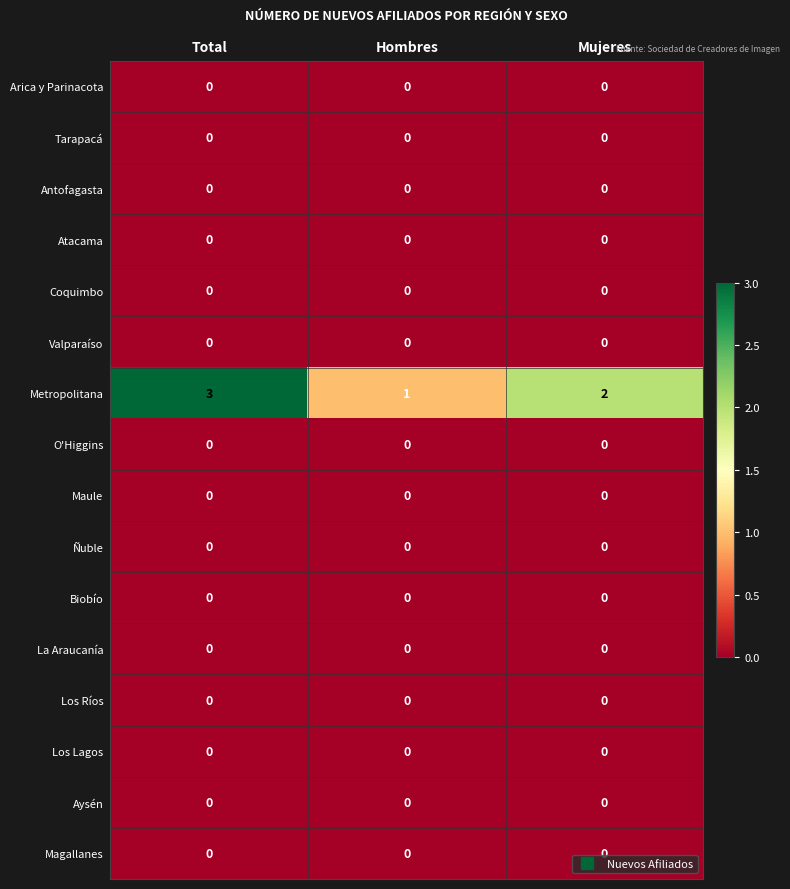

Between Total and Hombres, which series saw the biggest shift?

Metropolitana